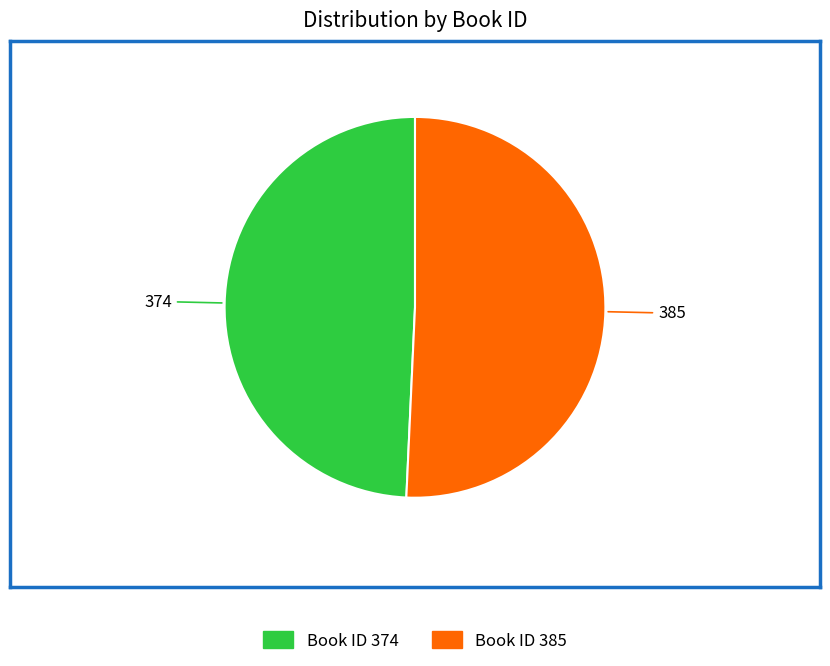

Which has a higher value, Book ID 385 or Book ID 374?

Book ID 385